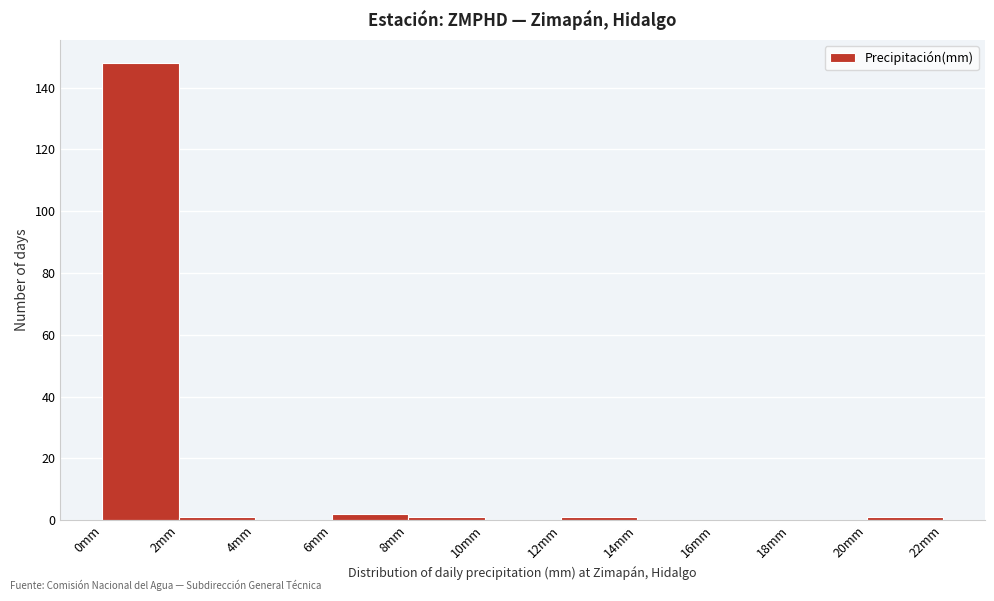

Reading left to right, transcribe this chart: for each bar, give the range it covers on the x-axis and its height. The values are not printed on the chart, so give them approximately, as read against the axis.

0 to 2: 148
2 to 4: under 2
4 to 6: 0
6 to 8: 2
8 to 10: under 2
10 to 12: 0
12 to 14: under 2
14 to 16: 0
16 to 18: 0
18 to 20: 0
20 to 22: under 2